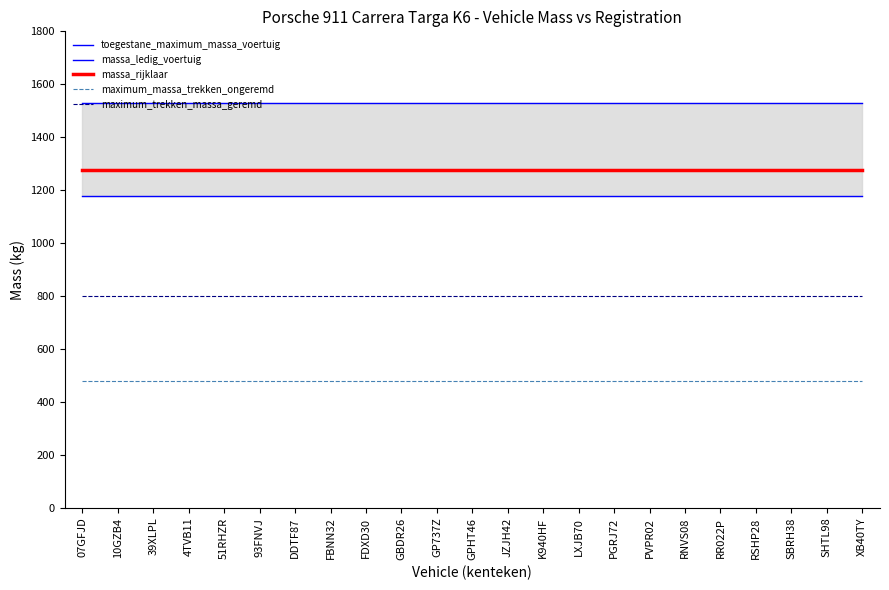

Which series has the largest total across all categories?

toegestane_maximum_massa_voertuig